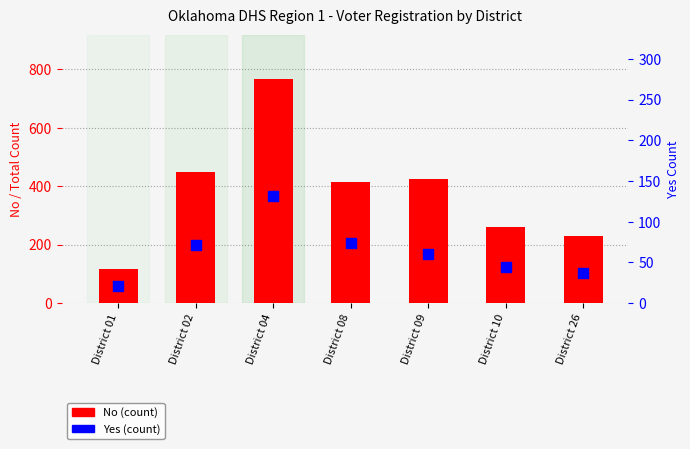

What is the total value across all series at District 02?

521